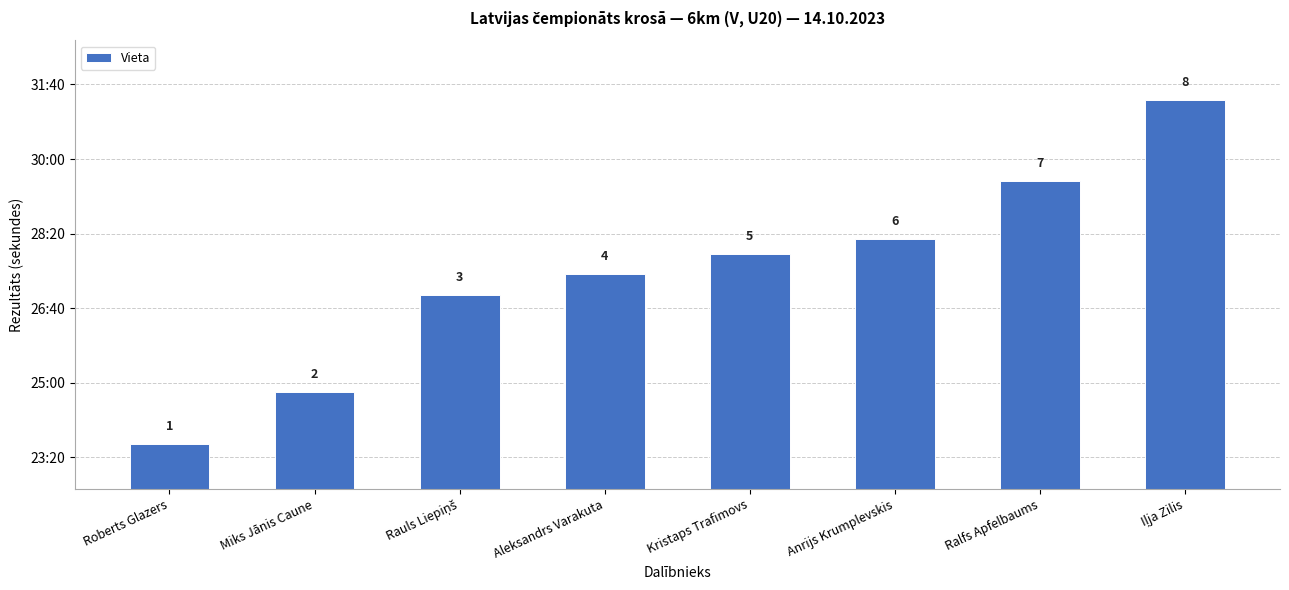

What is the approximate value at Rauls Liepiņš?

1618